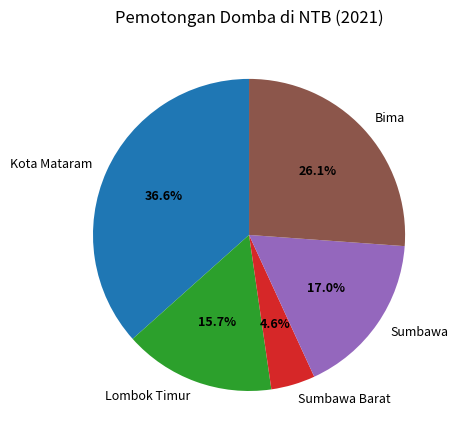

Which category has the biggest portion of the pie?

Kota Mataram